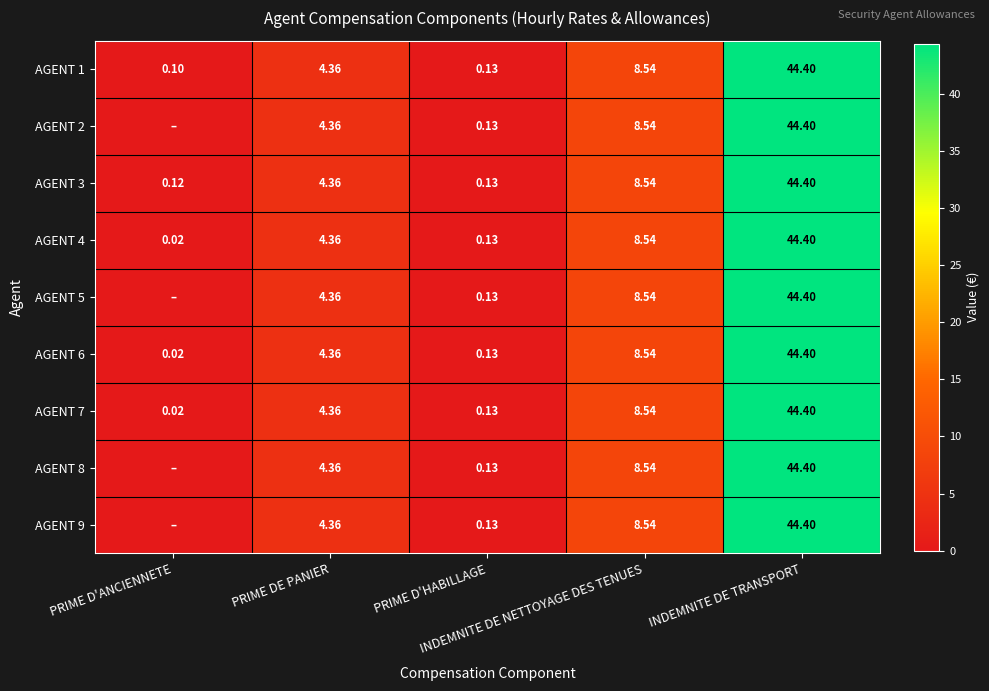

Is it true that AGENT 9 equals 44.4 at INDEMNITE DE TRANSPORT?

True